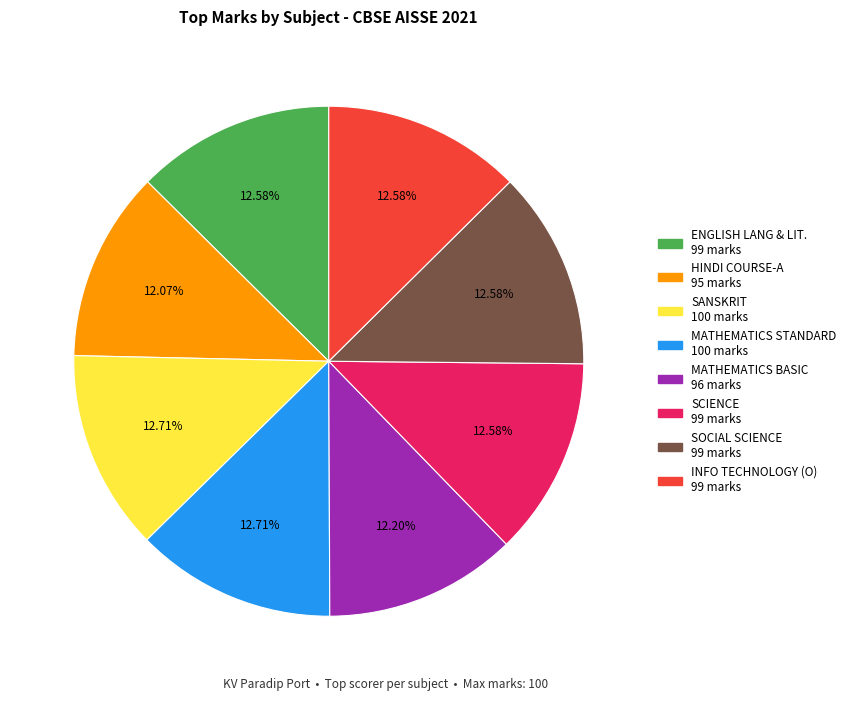

To the nearest percent, what is the combined percentage of INFO TECHNOLOGY (O) and ENGLISH LANG & LIT.?

25%